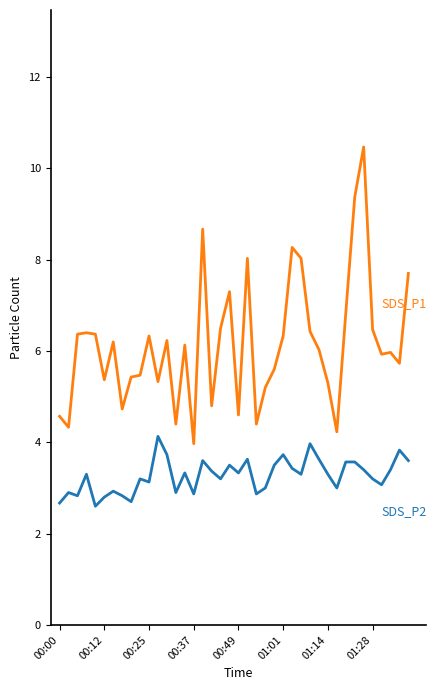

Count the number of data series in this chart.

2